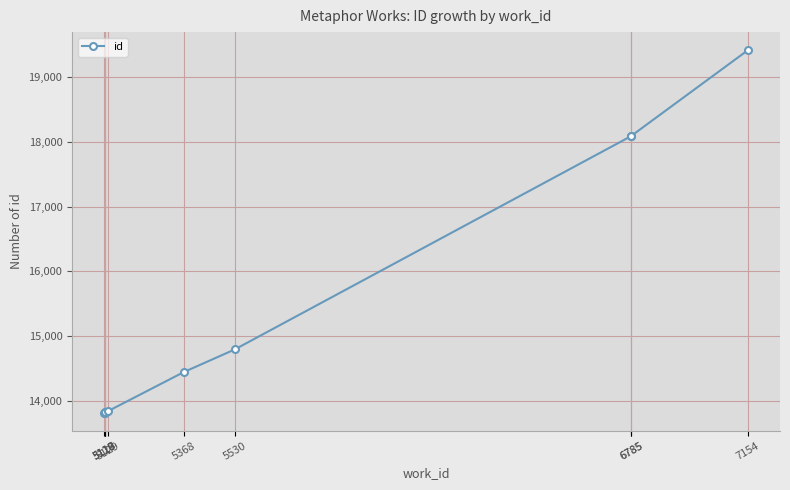

True or false: there are more than 0 points higher than both neighbors.

False